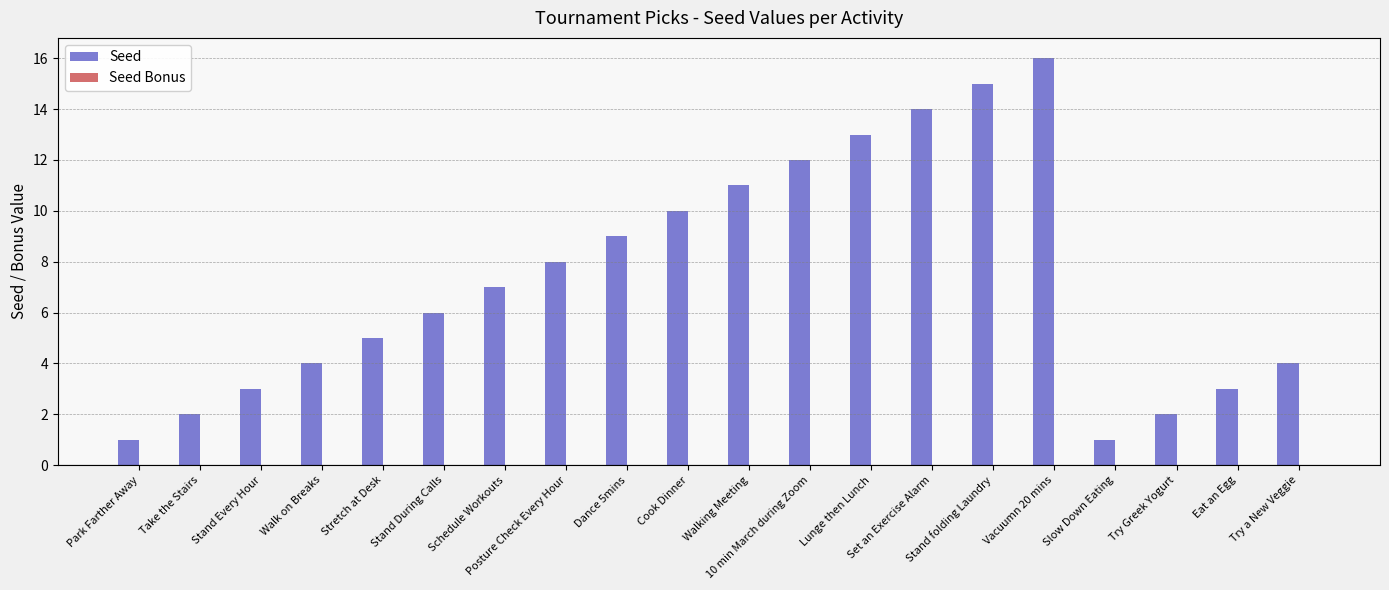

What position from the left is Stretch at Desk?

5